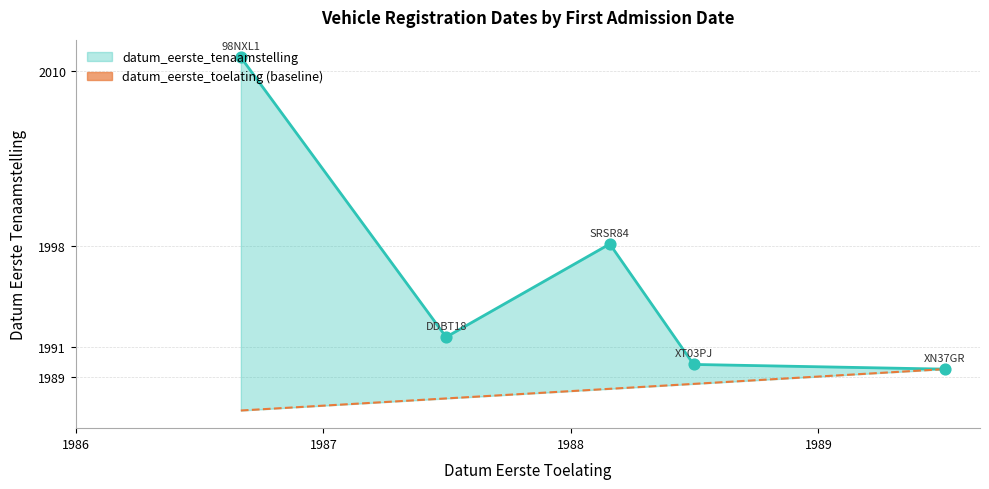

What is the total value across all series at 1987?

3979.2